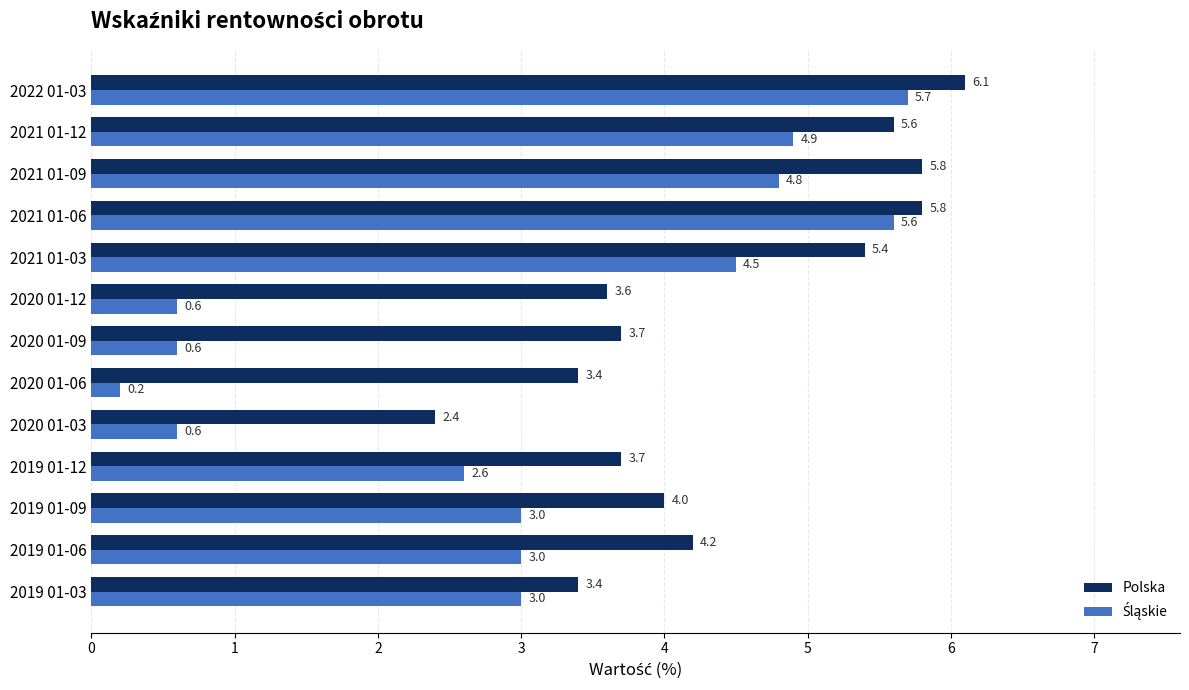

What is the maximum value shown in the chart?

6.1